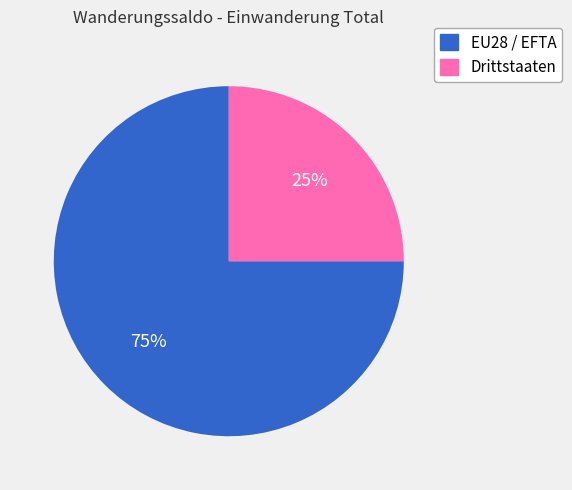

How many segments does this pie chart have?

2